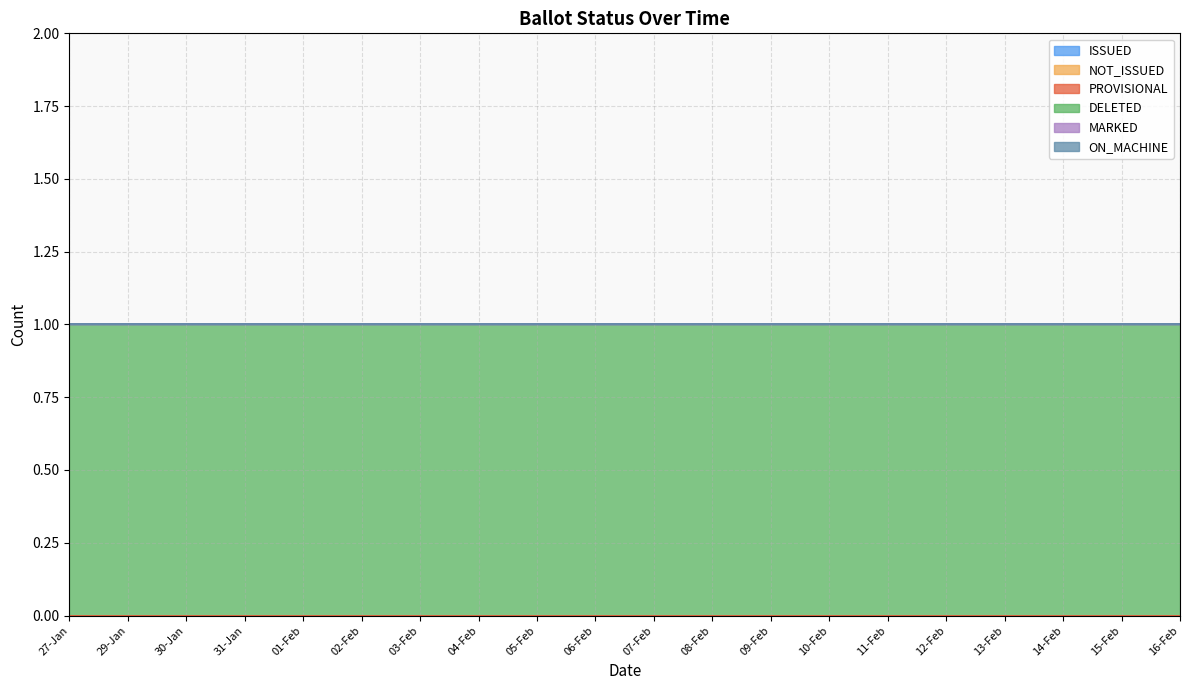

What is the total value across all series at 06-Feb?

1